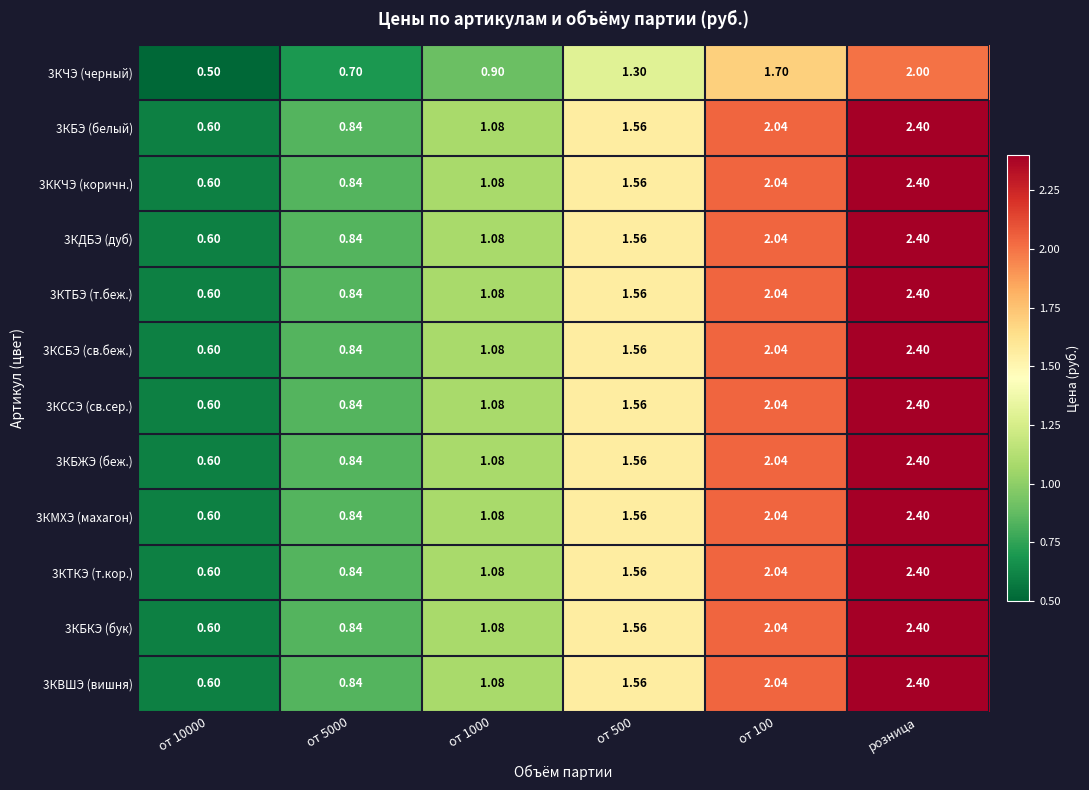

Which label corresponds to the largest value in the chart?

розница